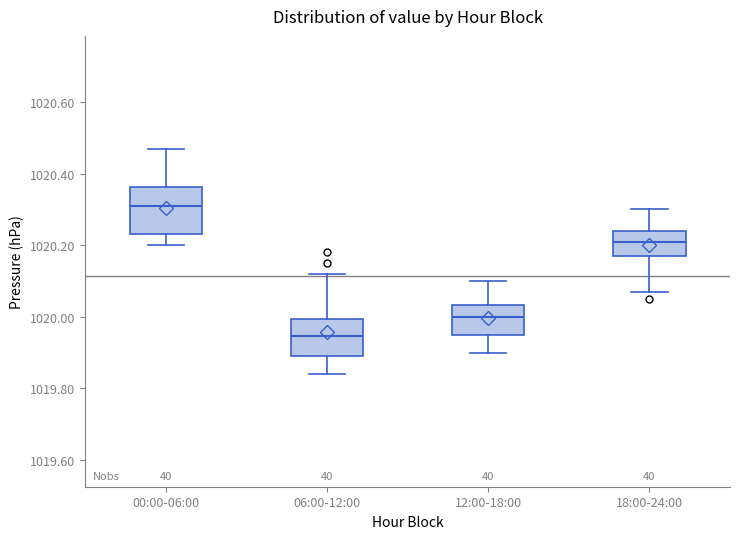

Reading left to right, read every box against the y-axis: the position of its median line, the range the box covers, and the ends of its whiskers. The values are not printed on the chart, so give them approximately, as read against the axis.

00:00-06:00: median 1020.32, box 1020.24 to 1020.36, whiskers 1020.20 to 1020.48
06:00-12:00: median 1019.94, box 1019.90 to 1020.00, whiskers 1019.84 to 1020.12
12:00-18:00: median 1020.00, box 1019.96 to 1020.04, whiskers 1019.90 to 1020.10
18:00-24:00: median 1020.22, box 1020.18 to 1020.24, whiskers 1020.08 to 1020.30